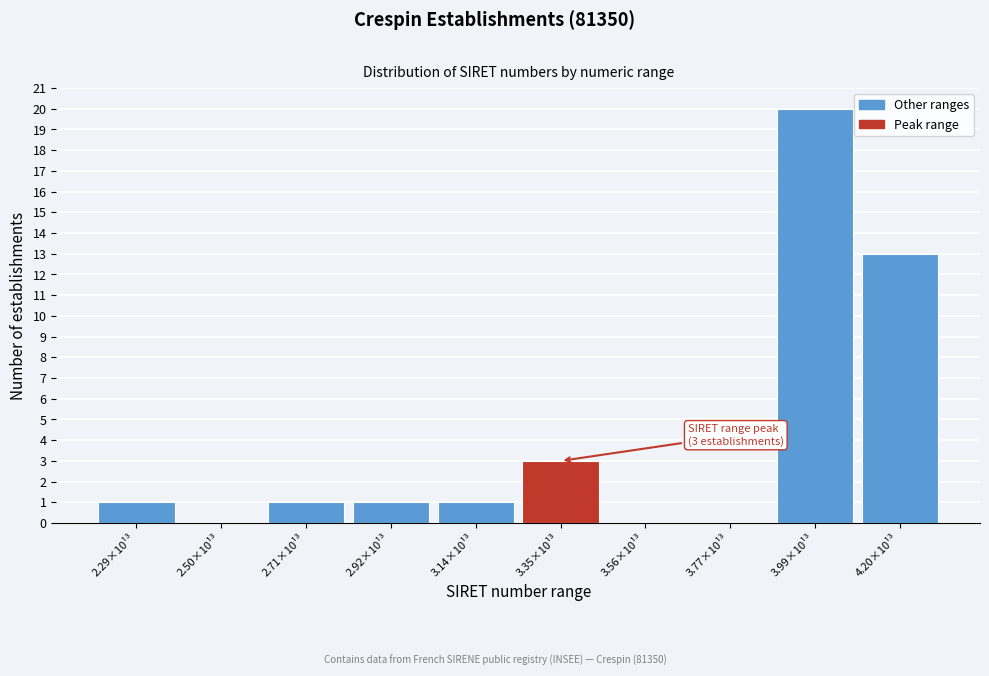

Reading left to right, what are all the values shown in this chart?

2.29×10¹³=1	2.50×10¹³=0	2.71×10¹³=1	2.92×10¹³=1	3.14×10¹³=1	3.35×10¹³=3	3.56×10¹³=0	3.77×10¹³=0	3.99×10¹³=20	4.20×10¹³=13